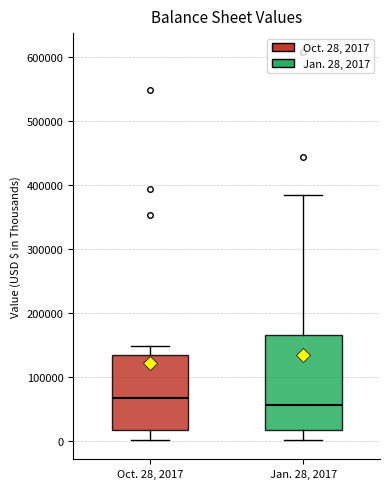

Where does the median line of the box for Oct. 28, 2017 sit on the y-axis? The values are not printed on the chart, so give them approximately, as read against the axis.

70000